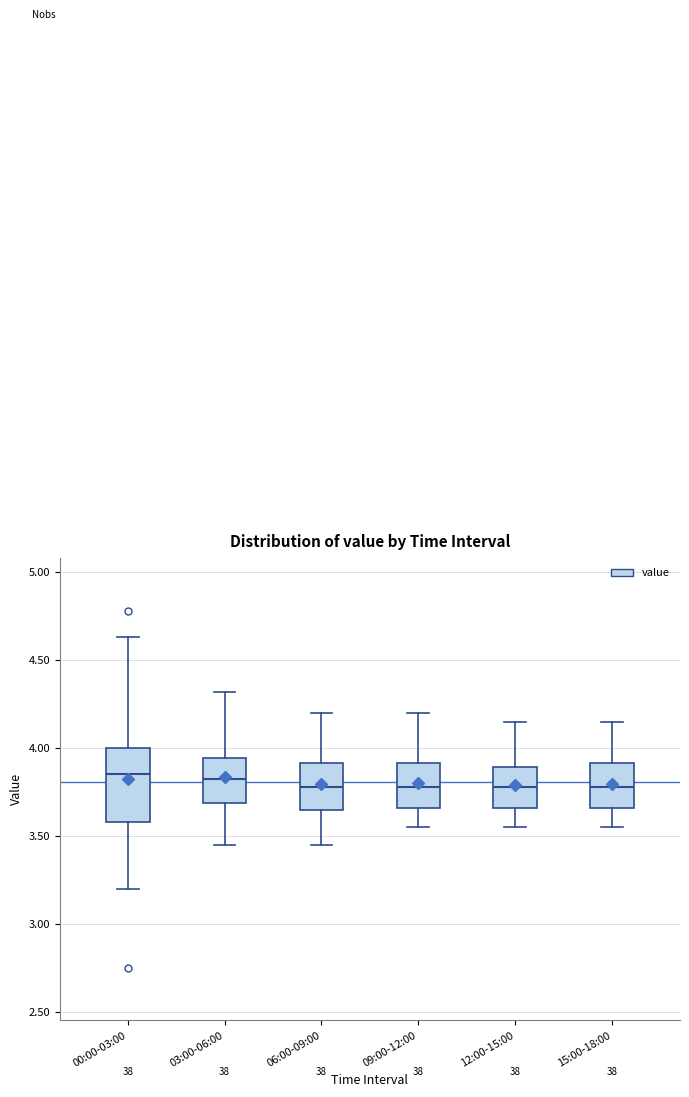

Where does the median line of the box for 09:00-12:00 sit on the y-axis? The values are not printed on the chart, so give them approximately, as read against the axis.

3.80